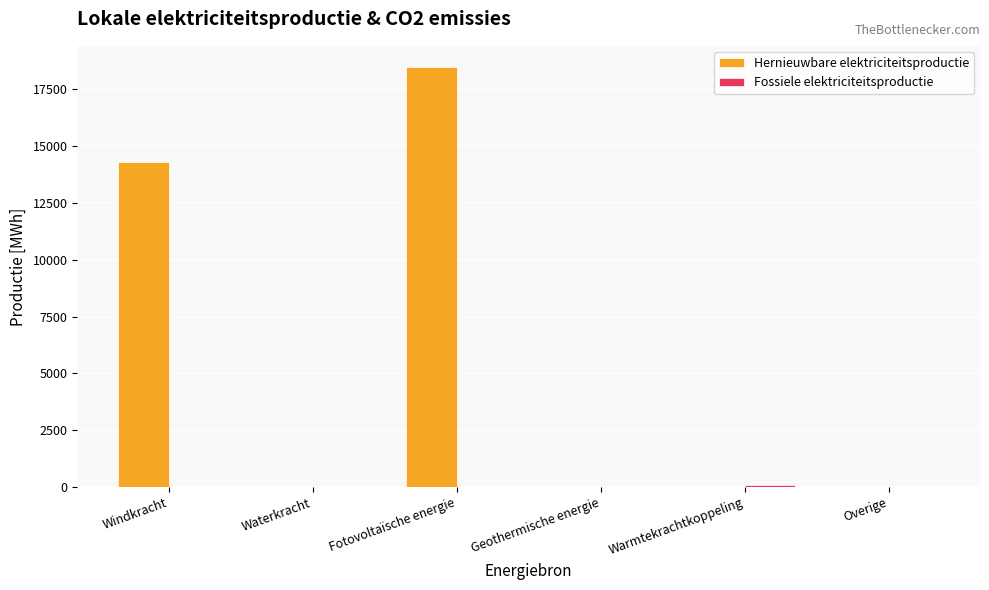

Between Fotovoltaïsche energie and Overige, which series saw the biggest shift?

Hernieuwbare elektriciteitsproductie